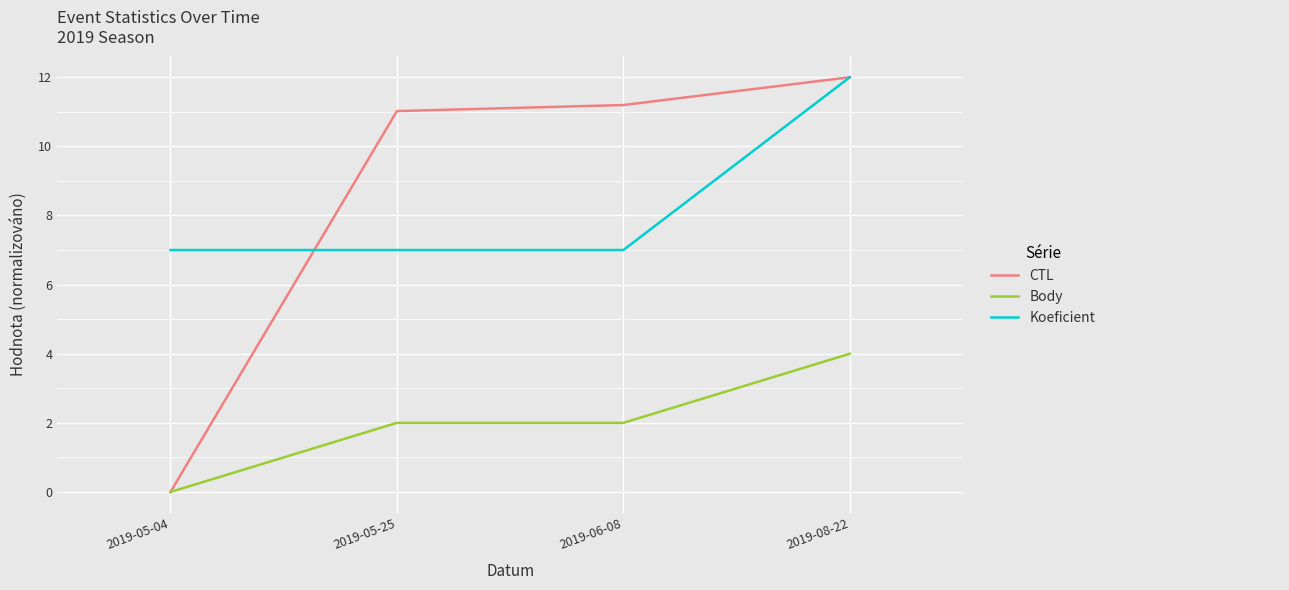

What is the maximum value shown in the chart?

12.0